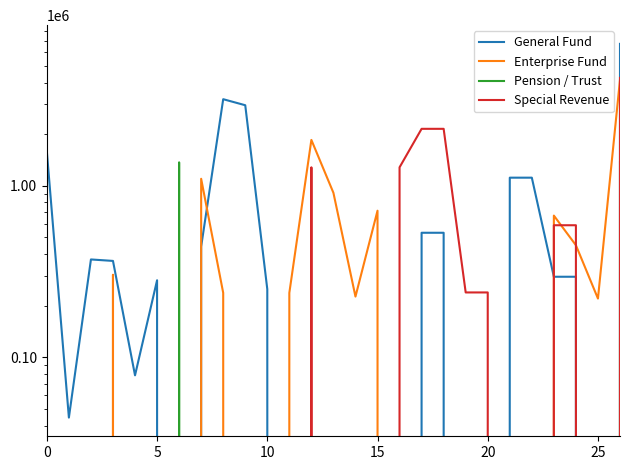

At 22, list the series in order from smallest to largest.

Enterprise Fund, Pension / Trust, Special Revenue, General Fund